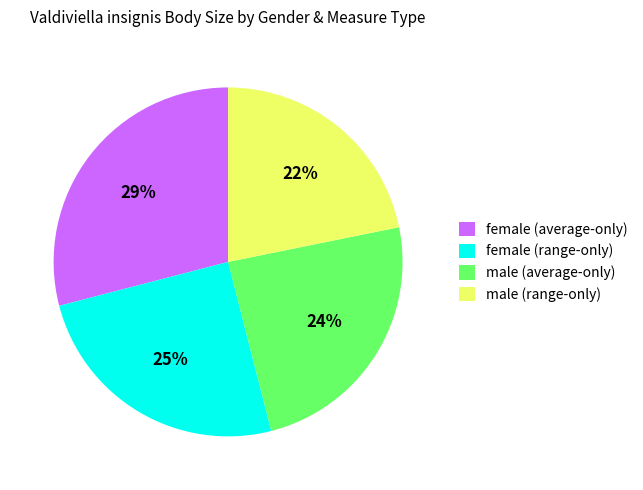

What is the smallest slice in the pie chart?

male (range-only)